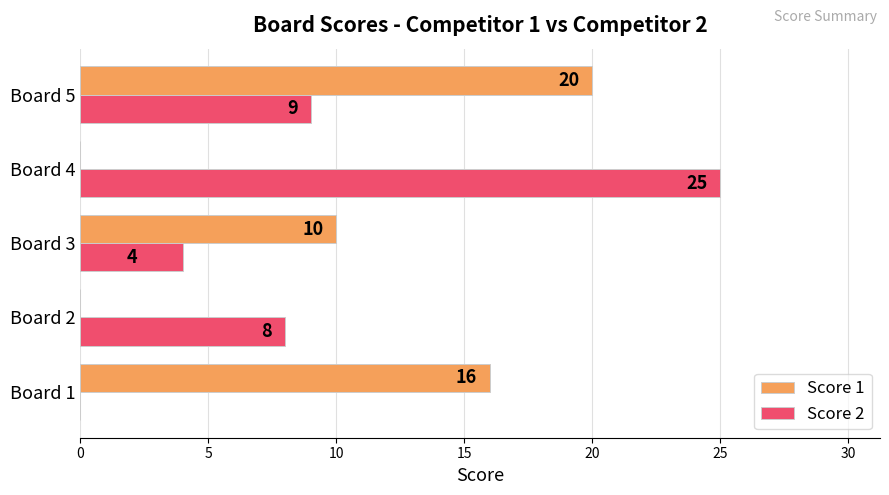

The value of Score 1 at Board 5 is 10. True or false?

False